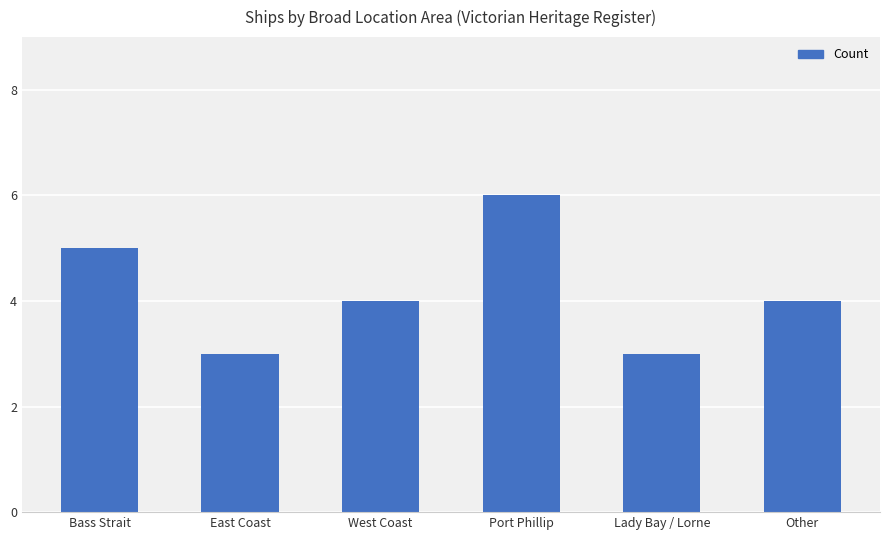

What is the ratio of the value at Port Phillip to the value at Bass Strait?

1.2